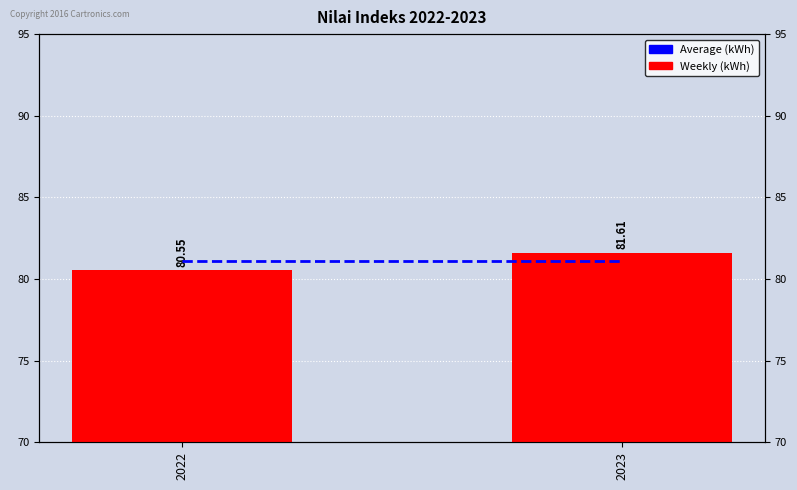

The Average (kWh) series shows 52.8 at 2023. True or false?

False